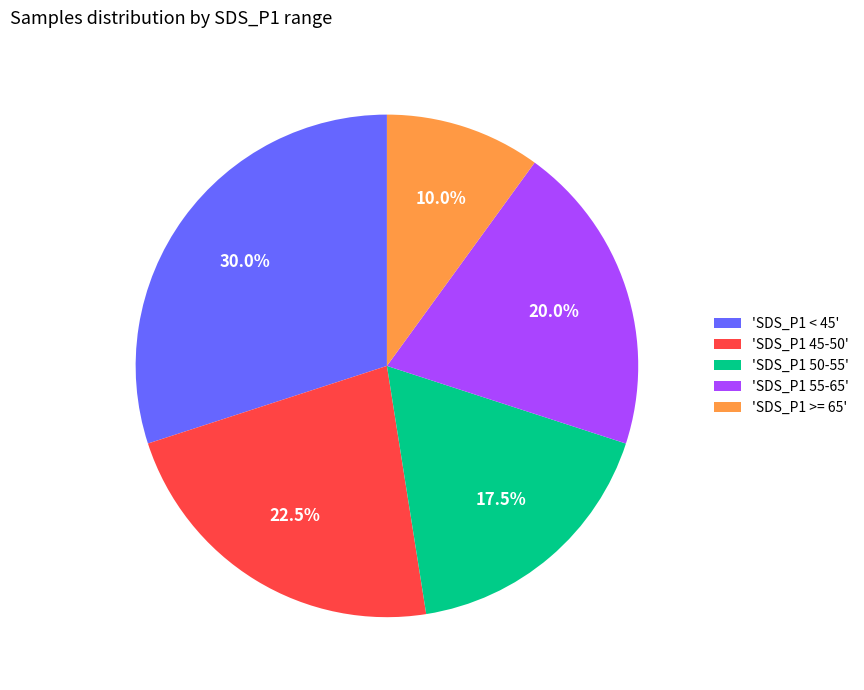

Count the number of slices in the pie.

5